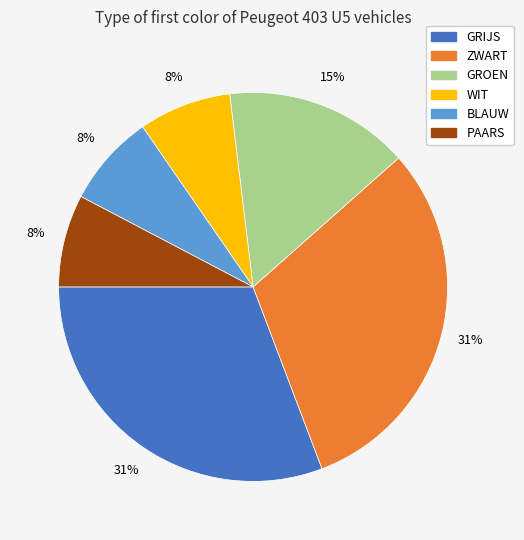

The BLAUW slice represents 8% of the pie. True or false?

True